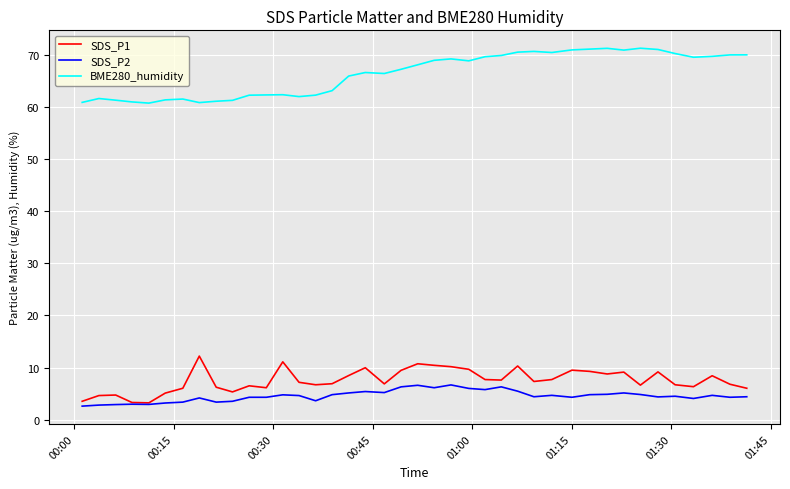

What is the minimum value shown in the chart?

2.6